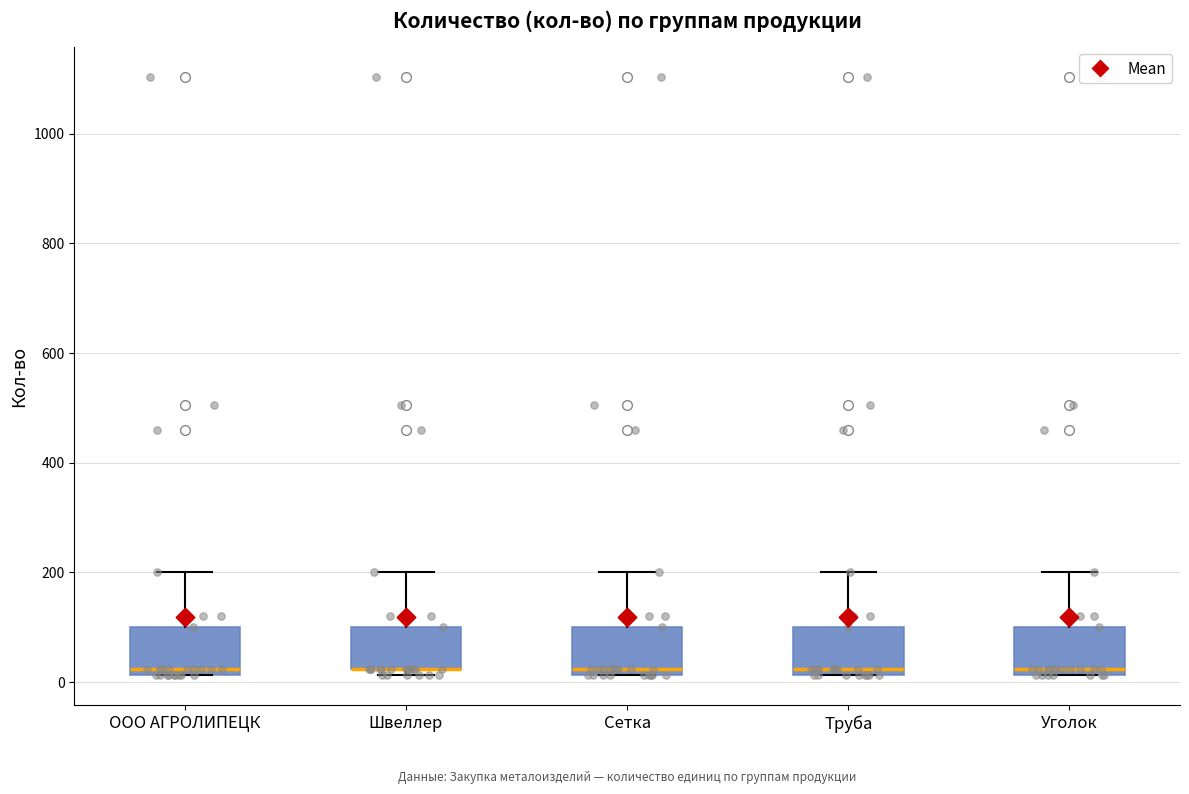

Reading left to right, transcribe this box plot: for each box, give where its median line is, the range the box spans, and where its two whiskers end, as read against the y-axis. The values are not printed on the chart, so give them approximately, as read against the axis.

ООО АГРОЛИПЕЦК: median 20 (just above the box's lower edge), box 20 to 100, whiskers 20 to 200
Швеллер: median 20 (drawn on the box's lower edge), box 20 to 100, whiskers 20 (just below the box's lower edge) to 200
Сетка: median 20 (just above the box's lower edge), box 20 to 100, whiskers 20 to 200
Труба: median 20 (just above the box's lower edge), box 20 to 100, whiskers 20 to 200
Уголок: median 20 (just above the box's lower edge), box 20 to 100, whiskers 20 to 200